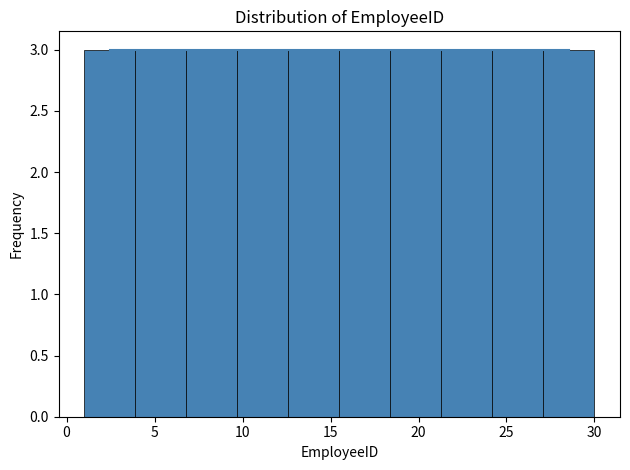

Reading left to right, list every bar in this chart as the range it spans on the x-axis followed by its height. Neither the bar edges nor the heights are printed on the chart, so give them approximately, as read against the axes.

1.0 to 3.9: 3
3.9 to 6.8: 3
6.8 to 9.7: 3
9.7 to 12.6: 3
12.6 to 15.5: 3
15.5 to 18.4: 3
18.4 to 21.3: 3
21.3 to 24.2: 3
24.2 to 27.1: 3
27.1 to 30.0: 3